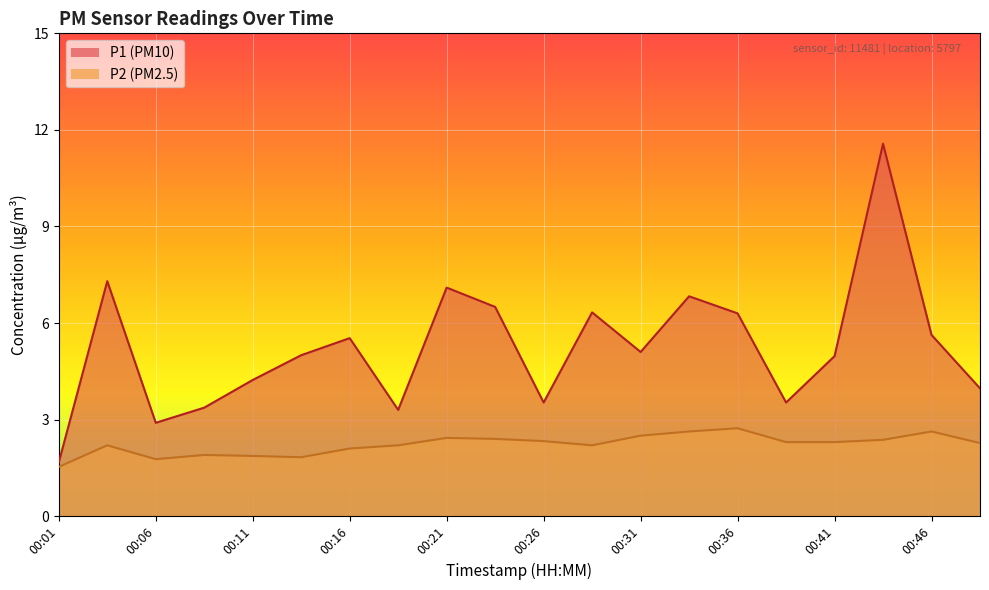

What are all the series names shown in the legend?

P1, P2